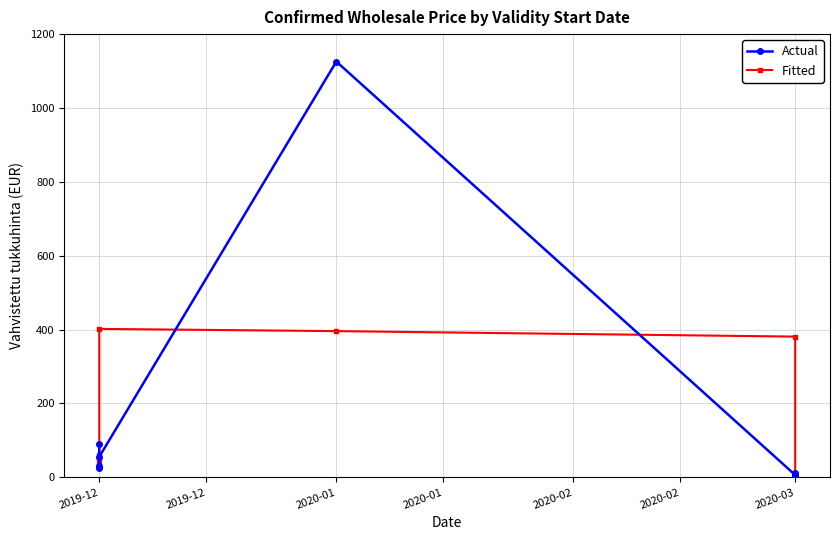

What is the total value across all series at 2019-12?

151.9